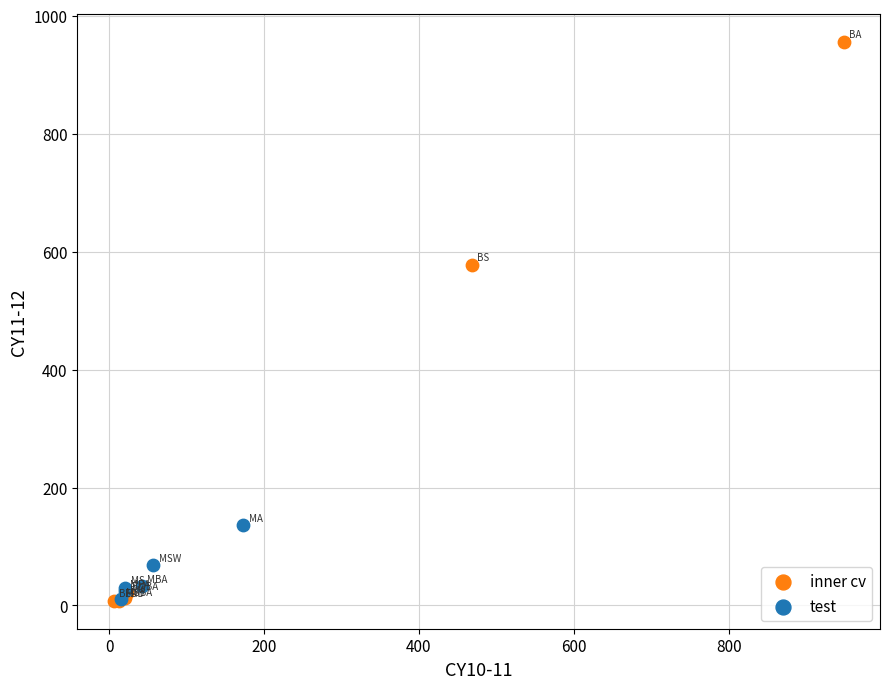

Which series reaches the maximum Y coordinate?

inner cv